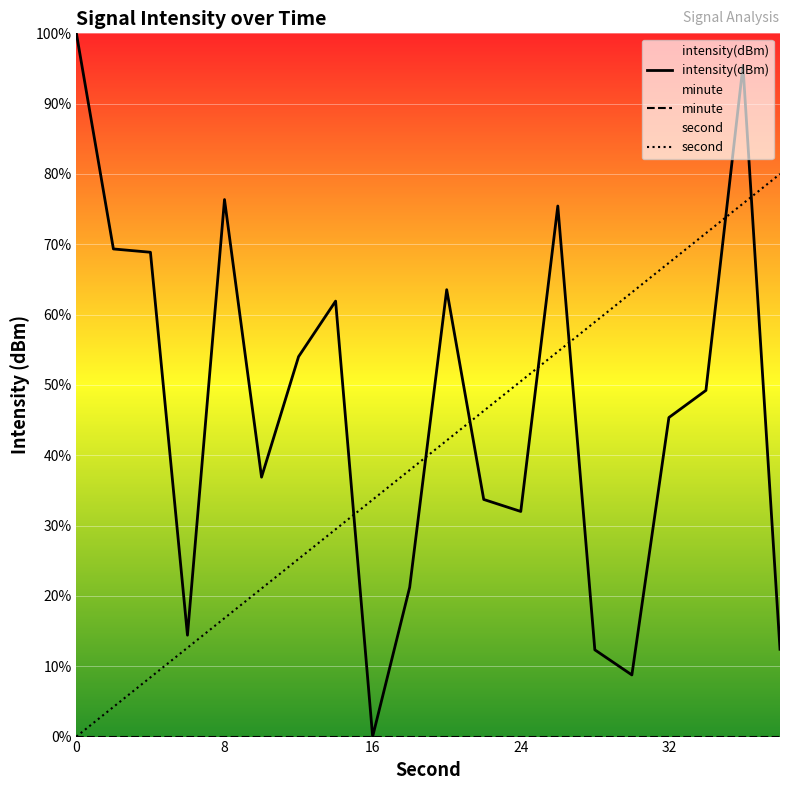

Reading right to left, what are all the values shown in this chart?

intensity(dBm): 12.4	95.4	49.2	45.4	8.8	12.3	75.4	32.0	33.7	63.5	21.2	0.0	61.9	54.0	36.9	76.4	14.4	68.9	69.3	100.0
minute: 0.0	0.0	0.0	0.0	0.0	0.0	0.0	0.0	0.0	0.0	0.0	0.0	0.0	0.0	0.0	0.0	0.0	0.0	0.0	0.0
second: 80.0	75.8	71.6	67.4	63.2	58.9	54.7	50.5	46.3	42.1	37.9	33.7	29.5	25.3	21.1	16.8	12.6	8.4	4.2	0.0